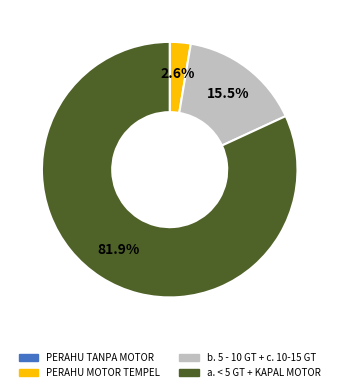

Which category has the biggest portion of the pie?

a. < 5 GT + KAPAL MOTOR